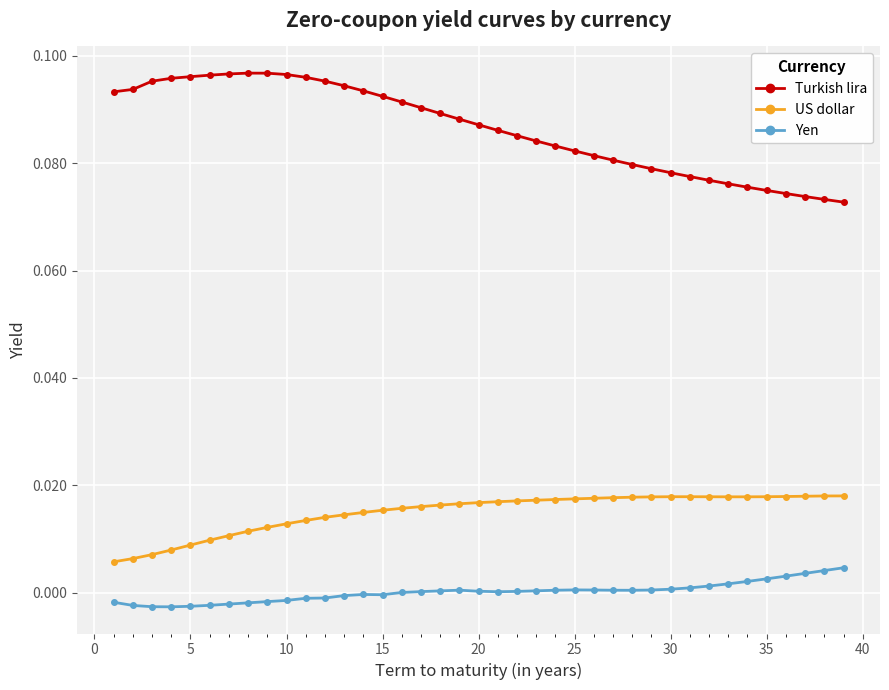

True or false: Yen and Turkish lira intersect in this chart.

False